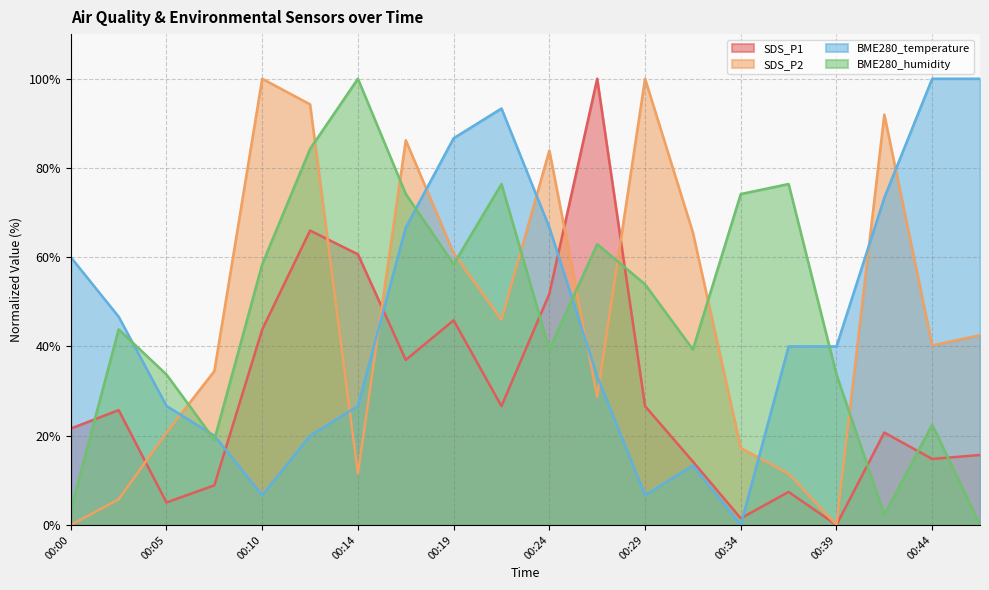

At which label does SDS_P2 first exceed 42?

00:10